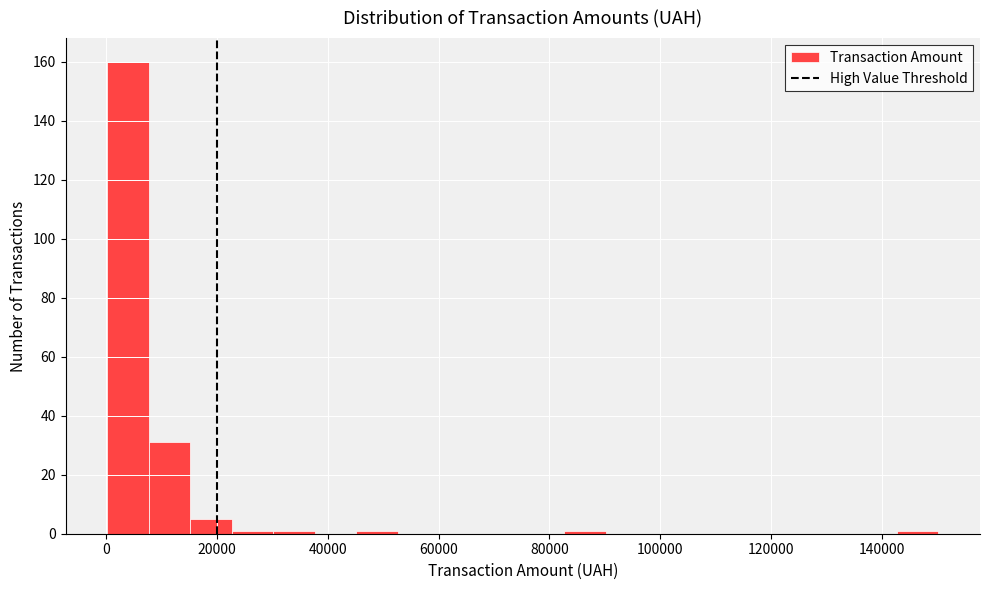

Read against the x-axis, roughly where is the centre of the tallest bar?

4000